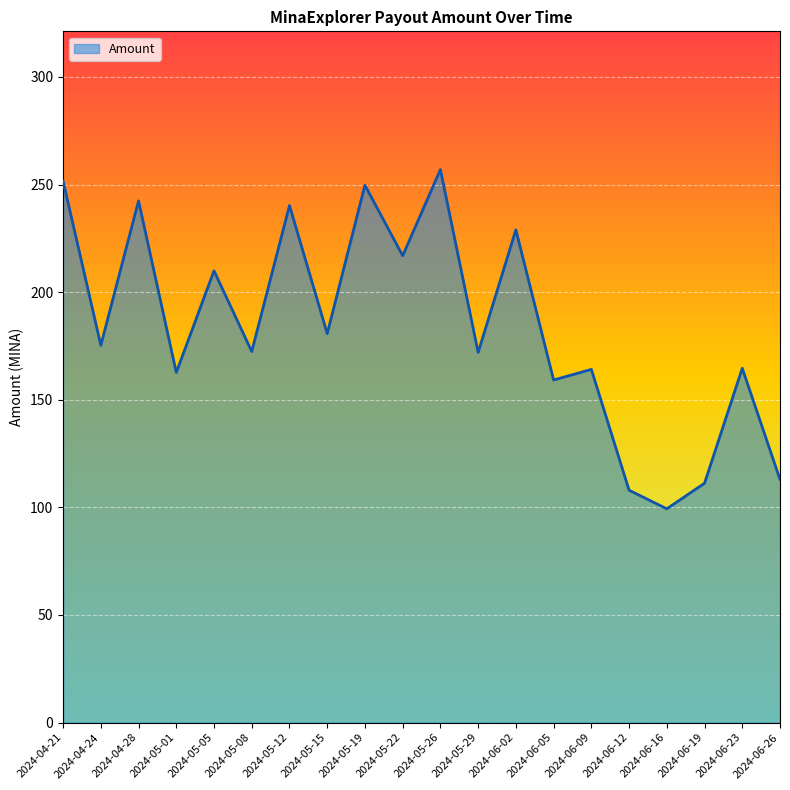

Between 2024-04-24 and 2024-05-26, which is larger?

2024-05-26